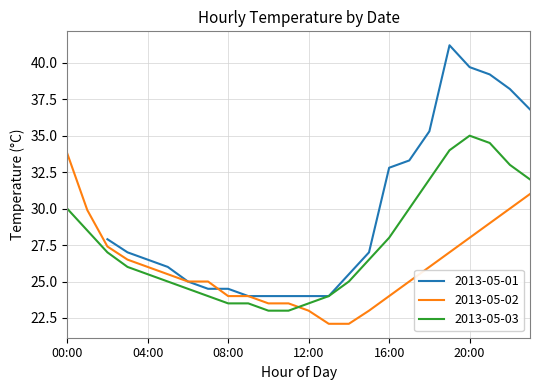

At which label does 2013-05-03 reach its minimum?

10:00